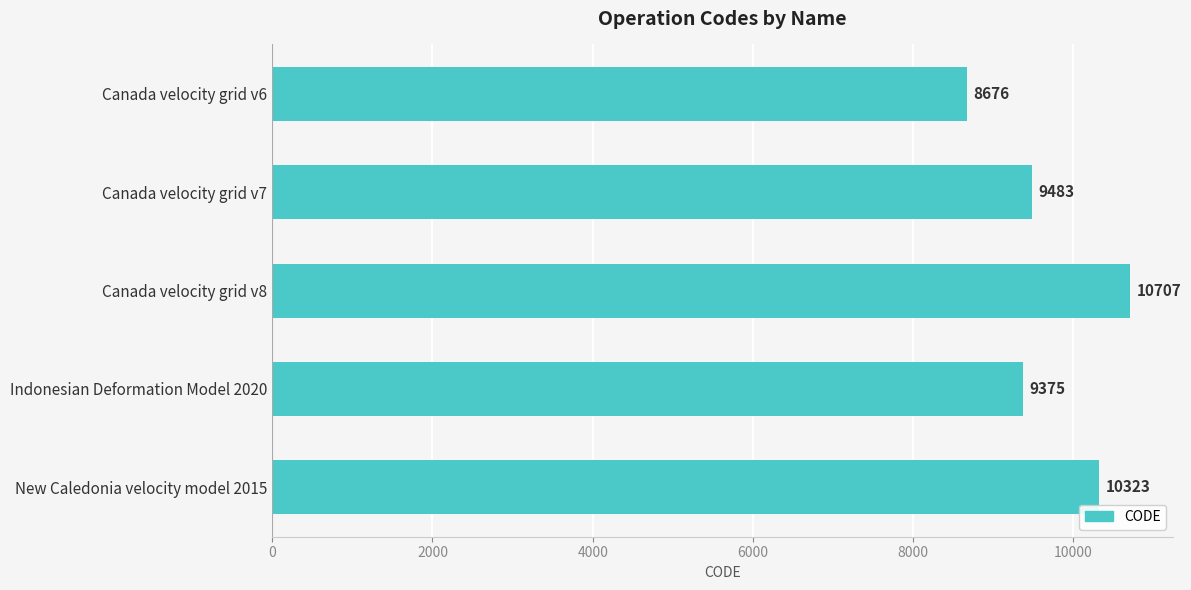

What is the difference between the second highest and minimum values?

1647